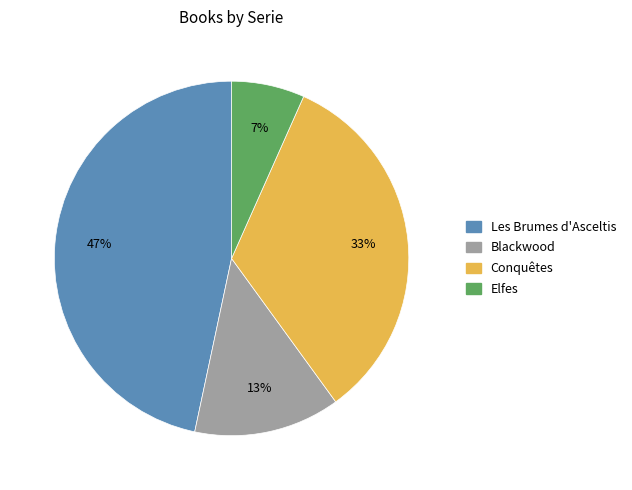

Rank the categories by value from highest to lowest.

Les Brumes d'Asceltis, Conquêtes, Blackwood, Elfes